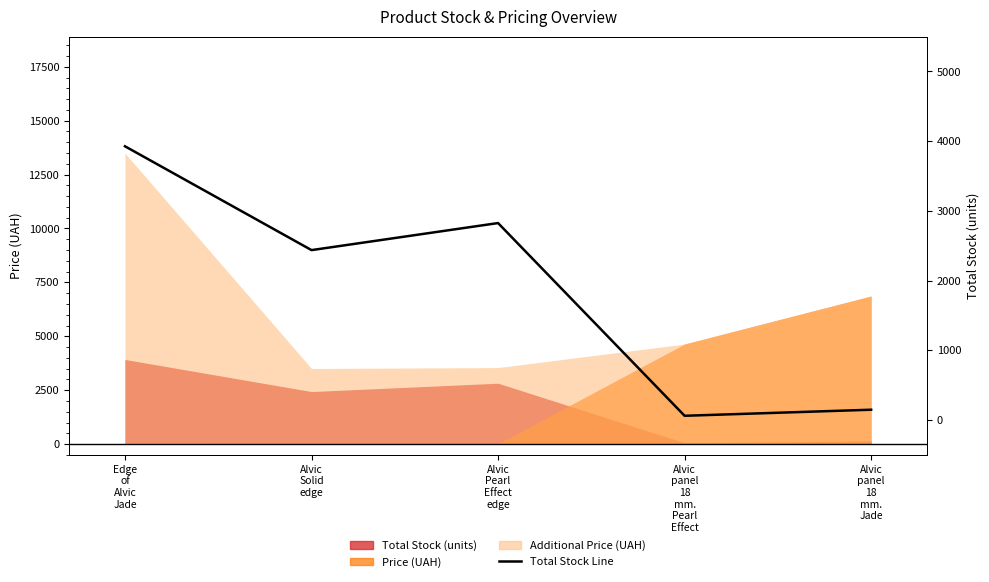

What is the value of the 3rd point from the left?

2825